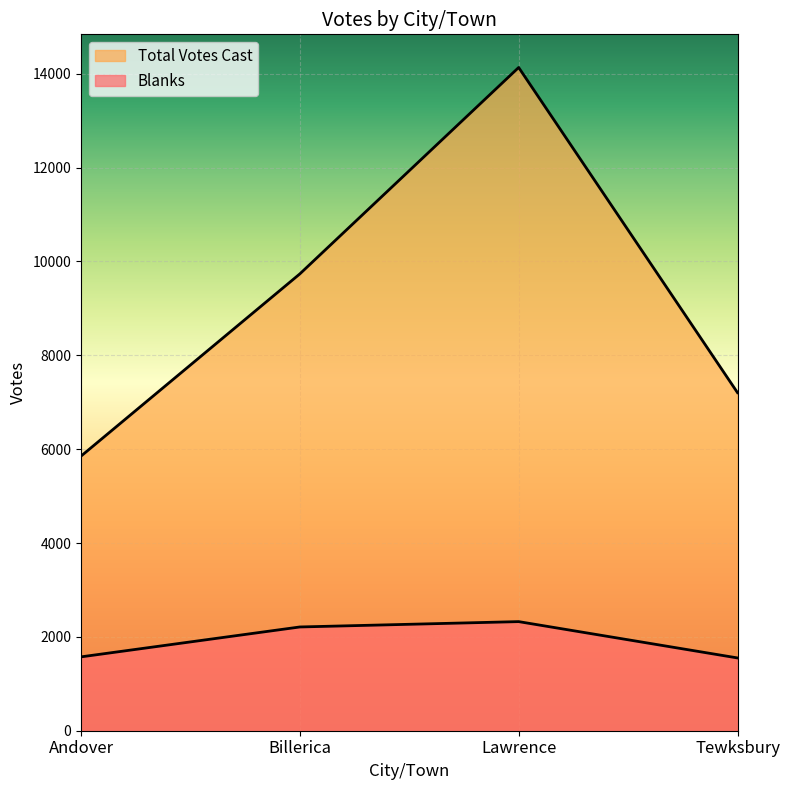

Reading left to right, extract all data points from this chart.

Blanks: 1574	2211	2325	1551
Total Votes Cast: 5852	9735	14133	7204